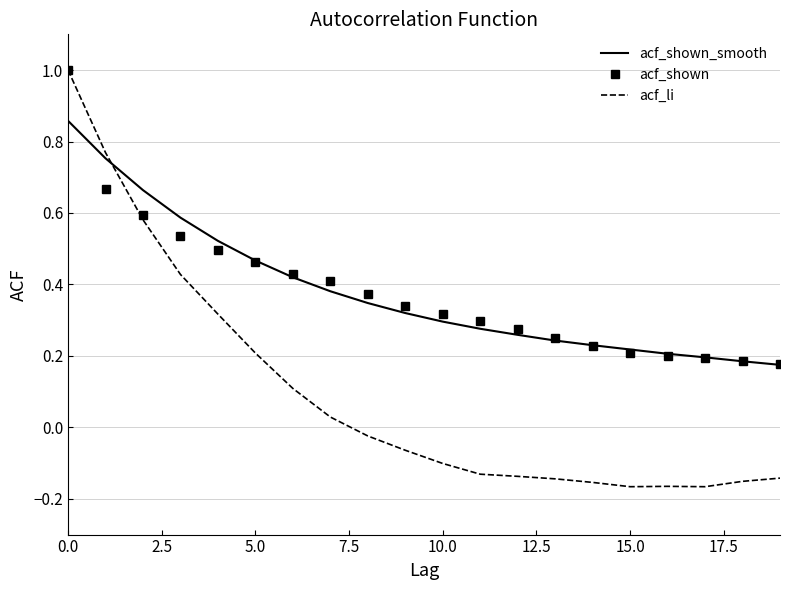

True or false: acf_li and acf_shown_smooth intersect in this chart.

True